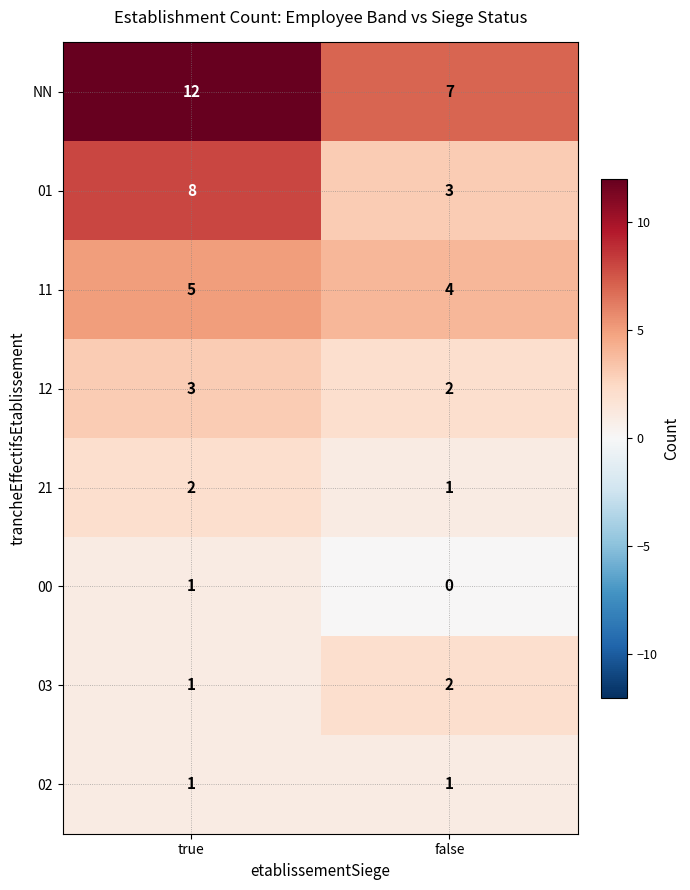

Reading right to left, what are all the values shown in this chart?

NN: false=7	true=12
01: false=3	true=8
11: false=4	true=5
12: false=2	true=3
21: false=1	true=2
00: false=0	true=1
03: false=2	true=1
02: false=1	true=1